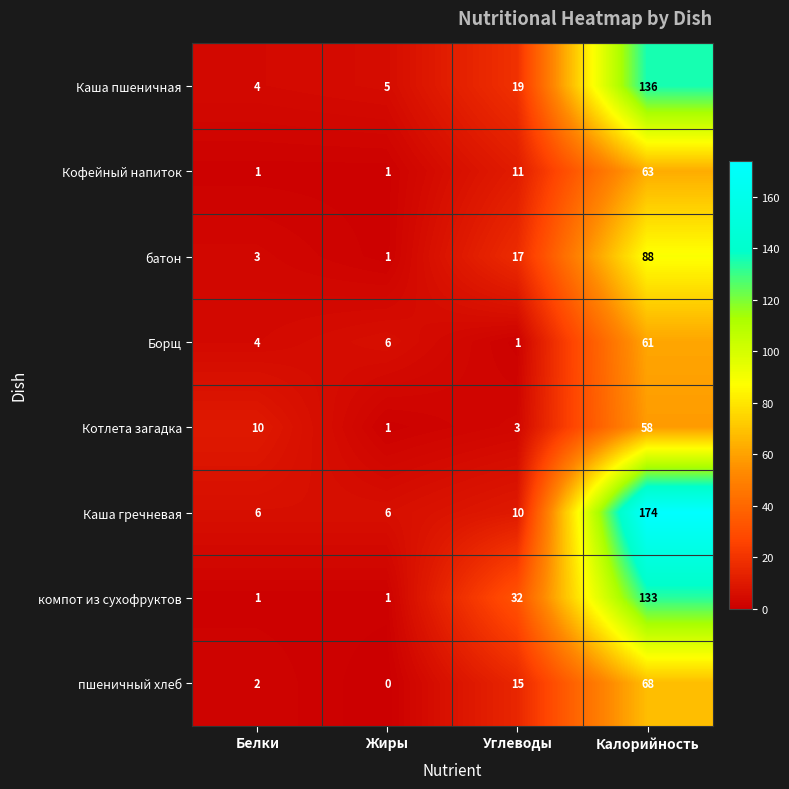

What is the greatest value displayed?

174